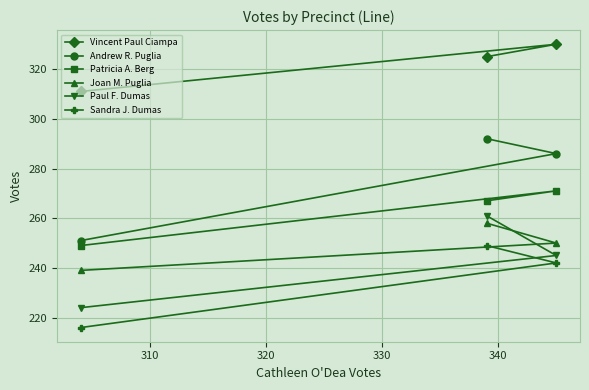

What is the minimum value shown in the chart?

216